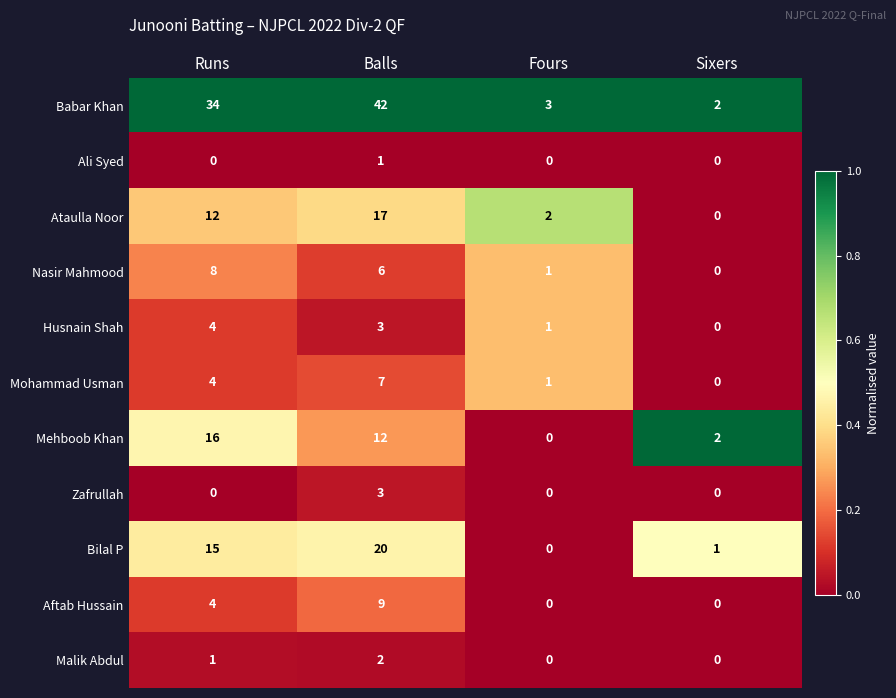

What is the total value across all series at Fours?

8